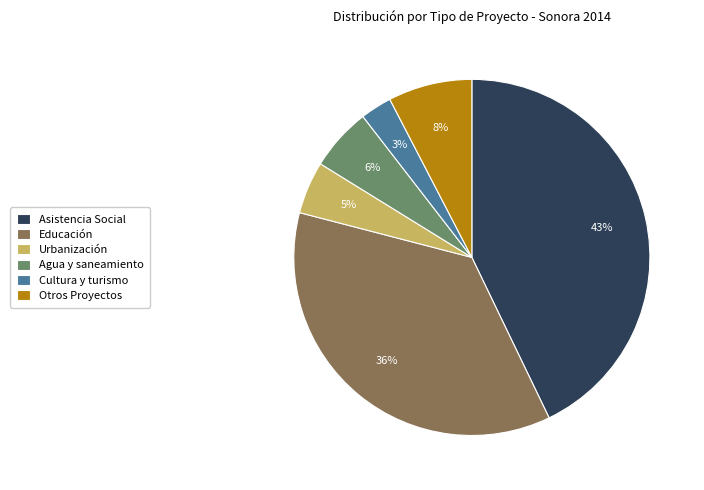

To the nearest percent, what portion does Cultura y turismo represent?

3%